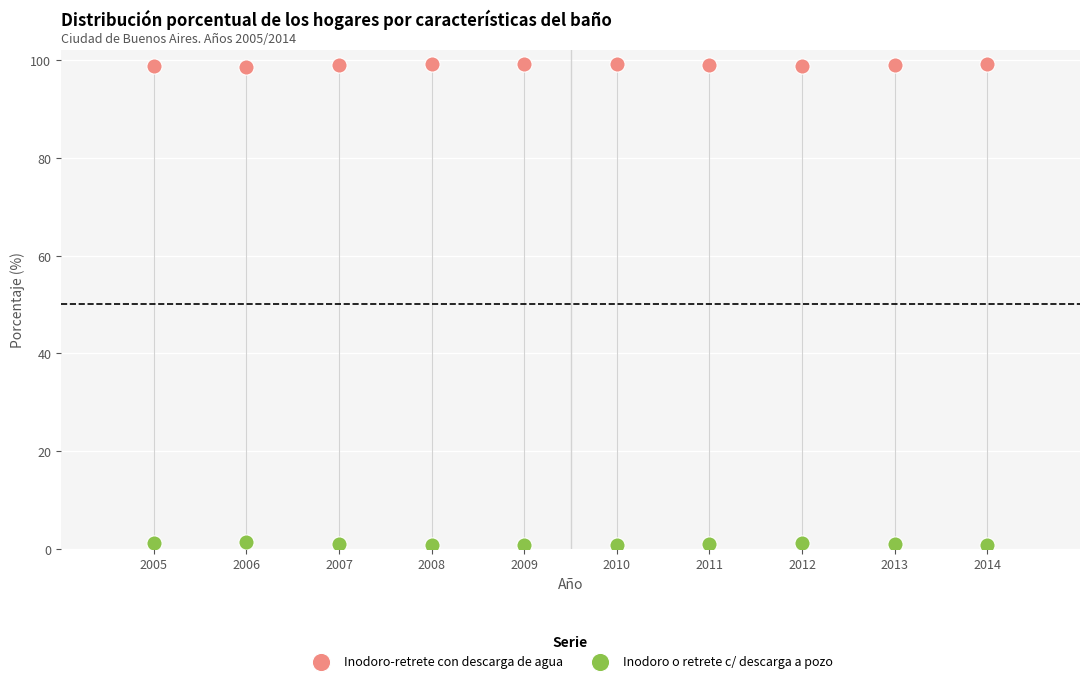

What is the X range (max minus min) for the scatter plot?

9.0